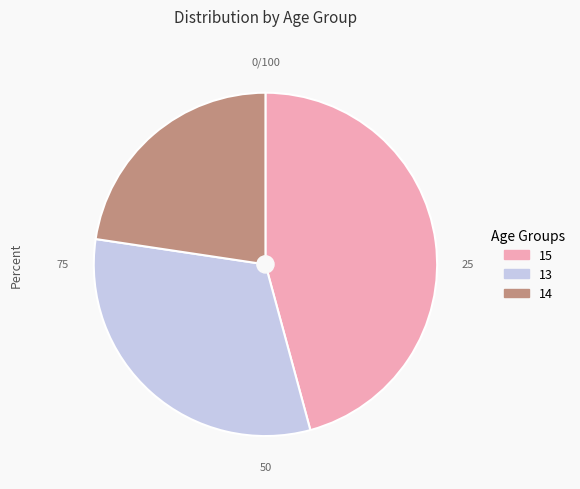

Is the sum of 13 and 14 greater than half?

Yes